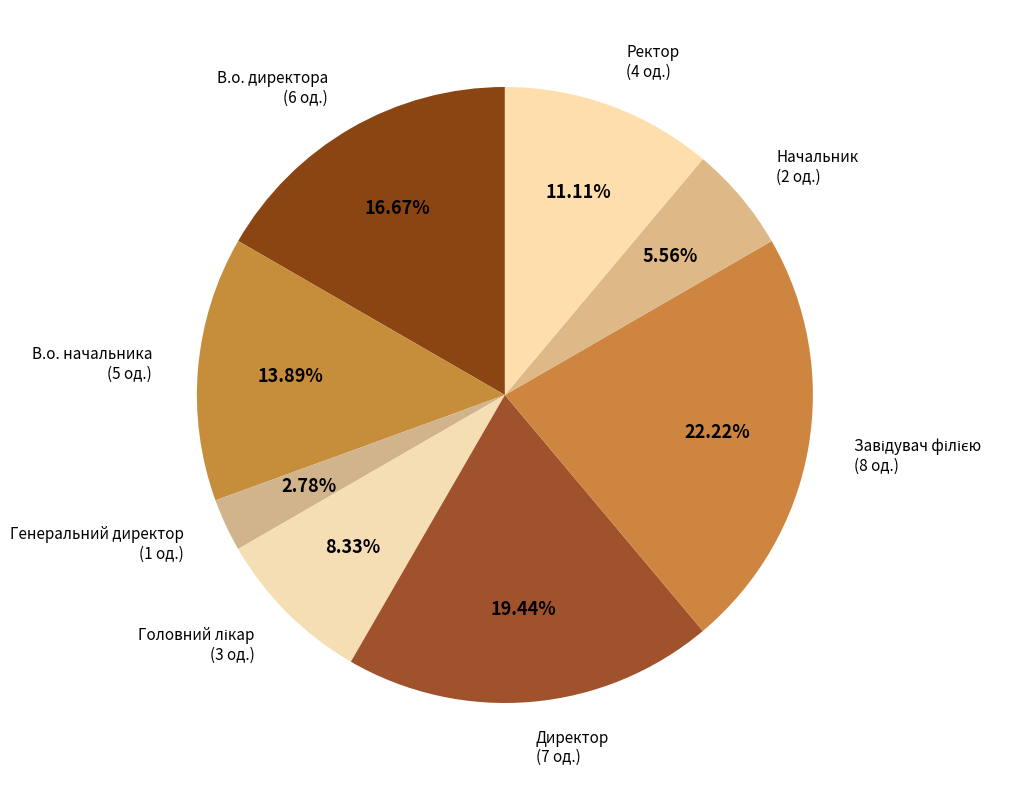

To the nearest percent, what is the difference between the largest and smallest slice percentages?

19%